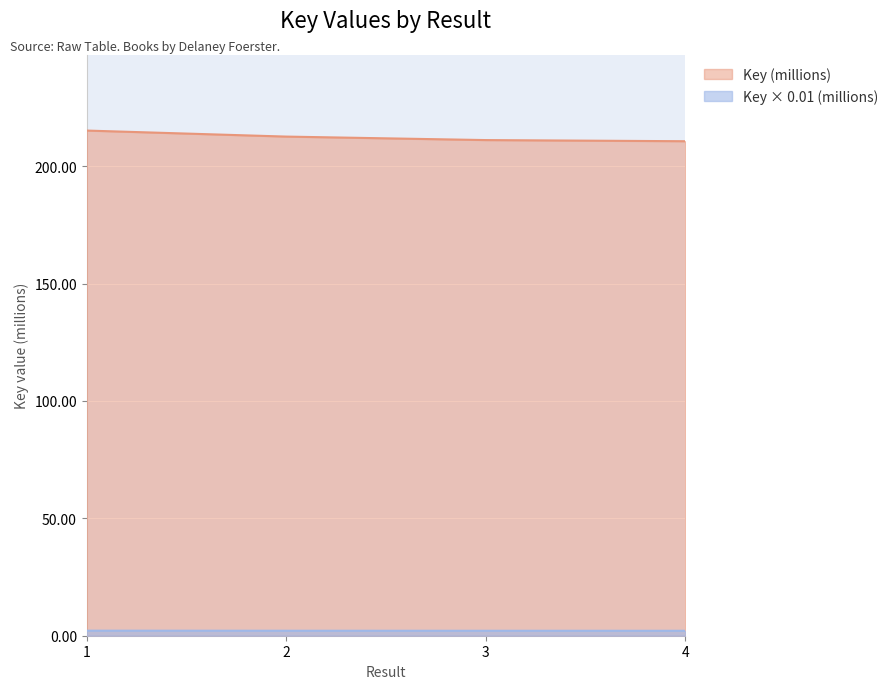

True or false: the data shows 376.1 at 2.

False